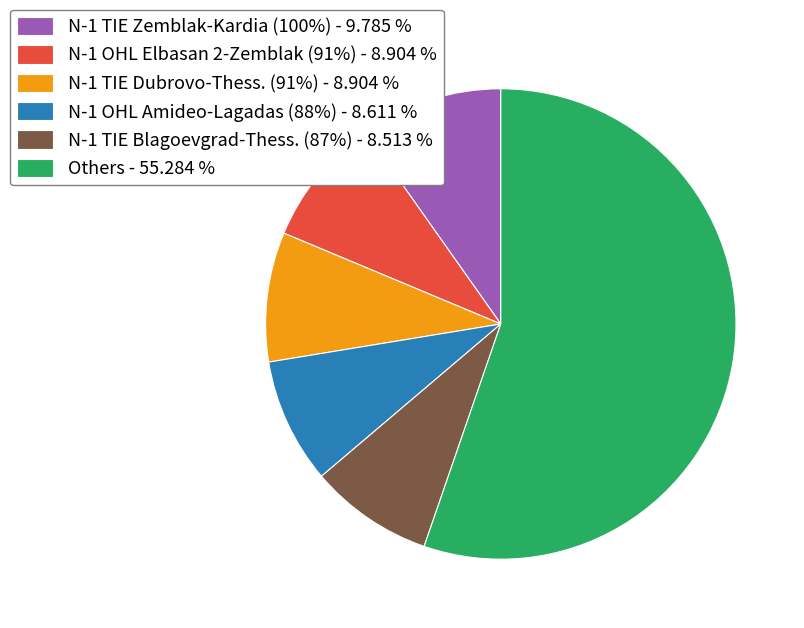

How many segments does this pie chart have?

6